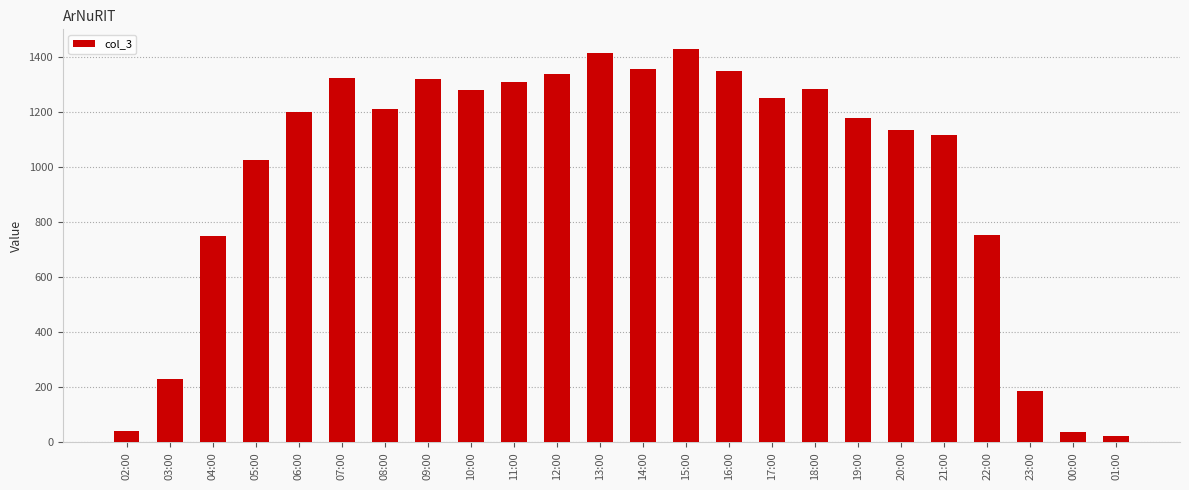

Between 13:00 and 01:00, which is larger?

13:00